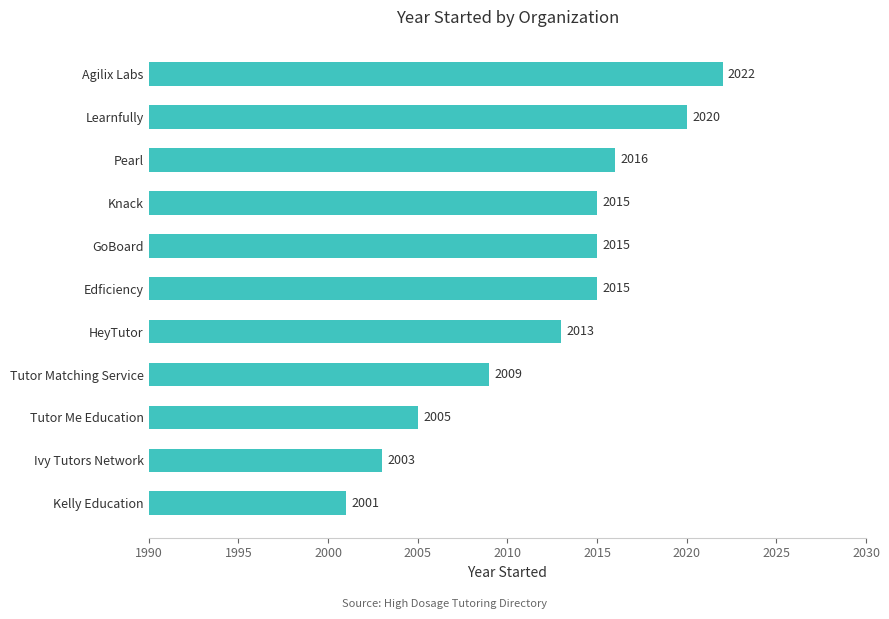

Reading bottom to top, what are all the values shown in this chart?

Kelly Education=2001	Ivy Tutors Network=2003	Tutor Me Education=2005	Tutor Matching Service=2009	HeyTutor=2013	Edficiency=2015	GoBoard=2015	Knack=2015	Pearl=2016	Learnfully=2020	Agilix Labs=2022